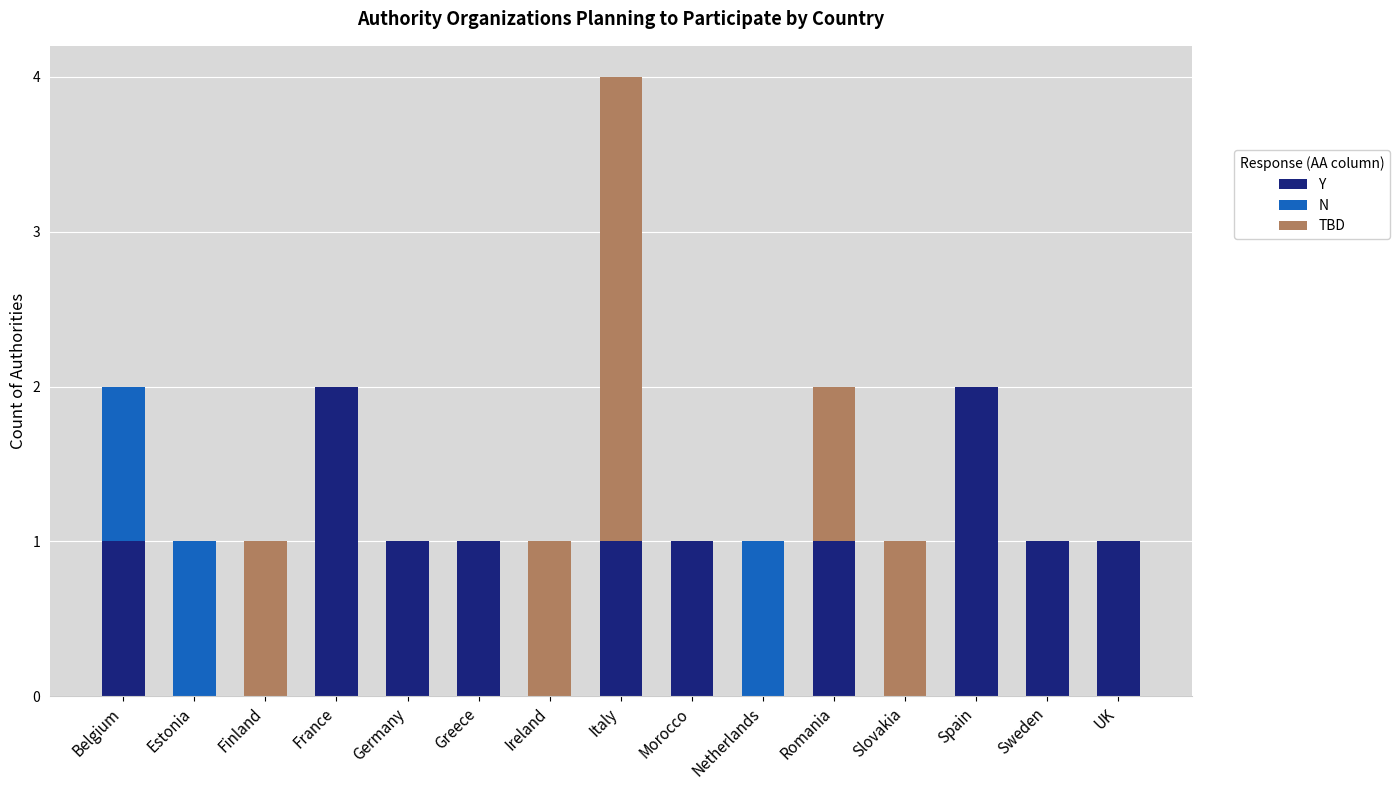

At which category is the sum across all series the highest?

Italy